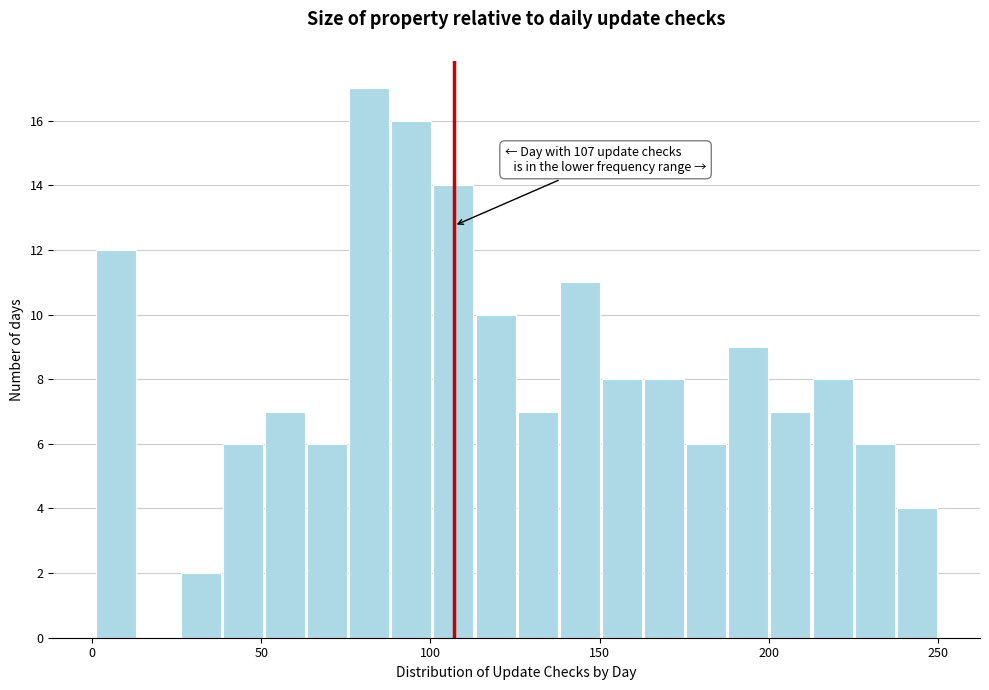

Read against the x-axis, roughly where is the centre of the tallest bar?

80